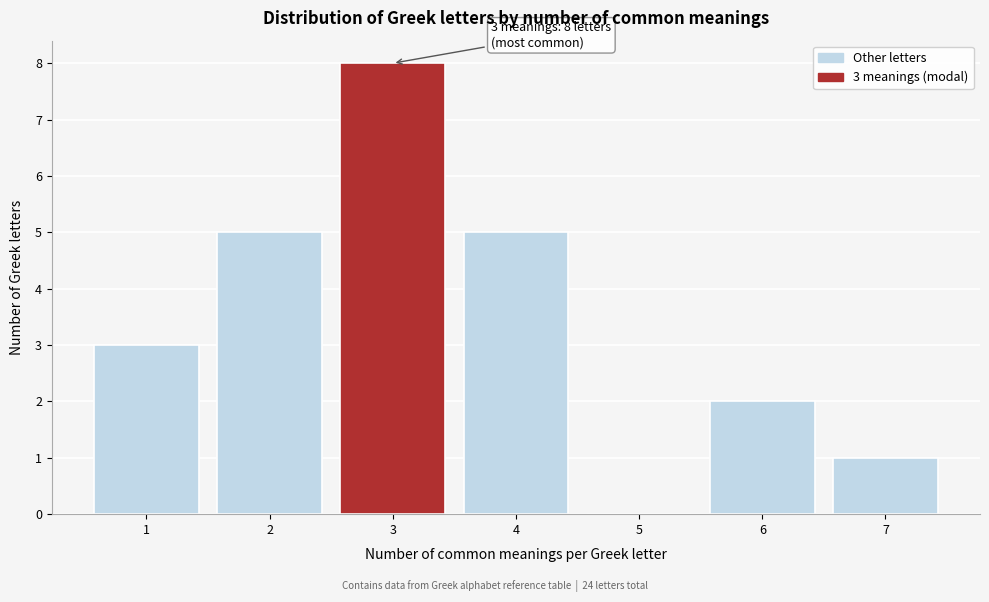

Over which range of the x-axis is the bar tallest?

2.5 to 3.5